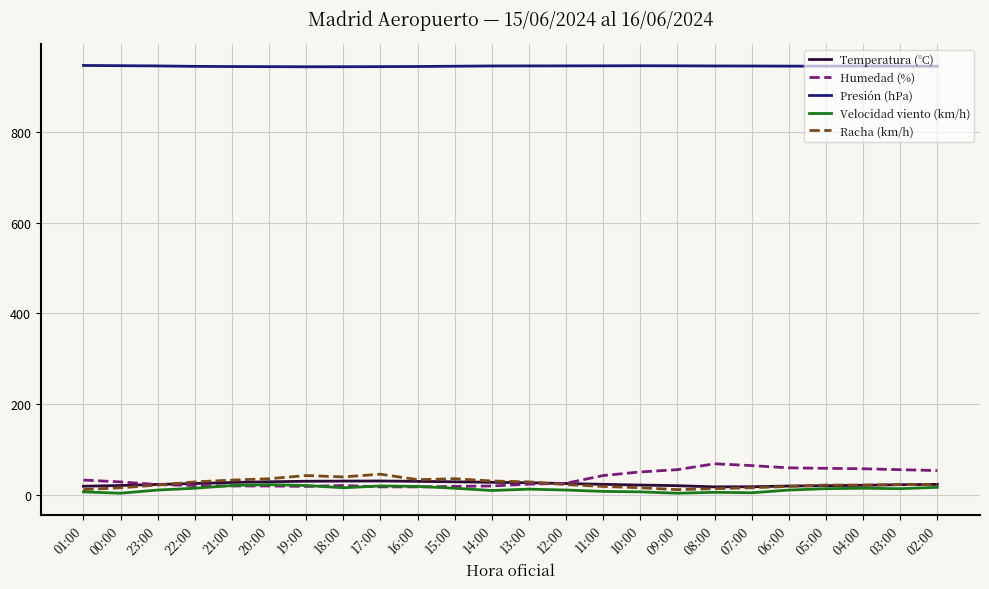

At how many categories does at least one series exceed 568?

24